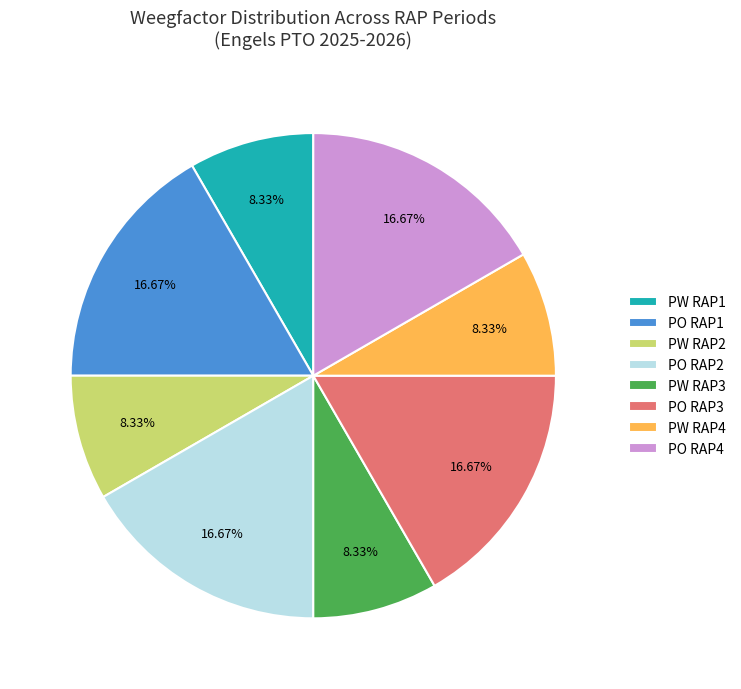

How many segments does this pie chart have?

8